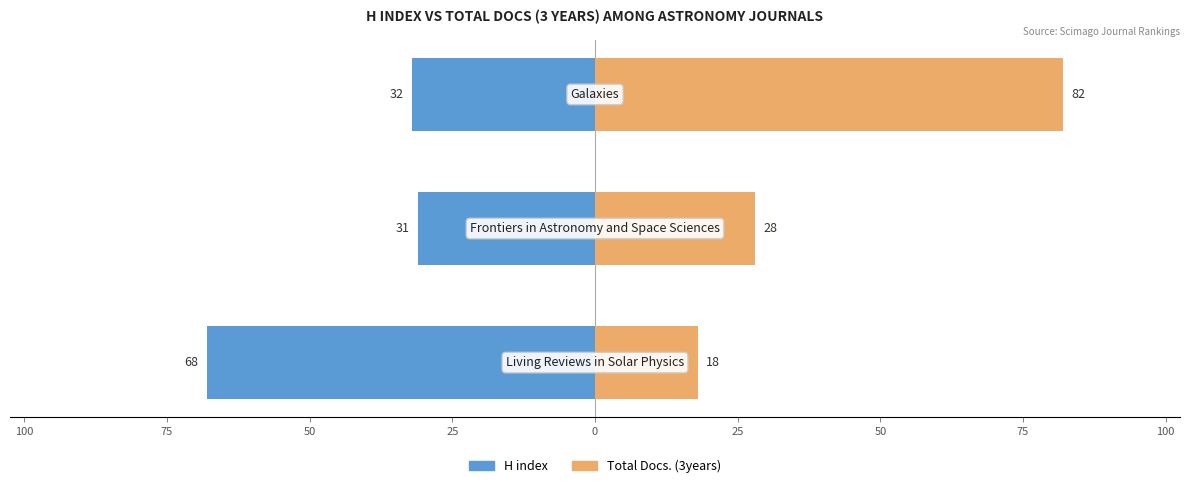

What is the sum of all Total Docs. (3years) values?

128